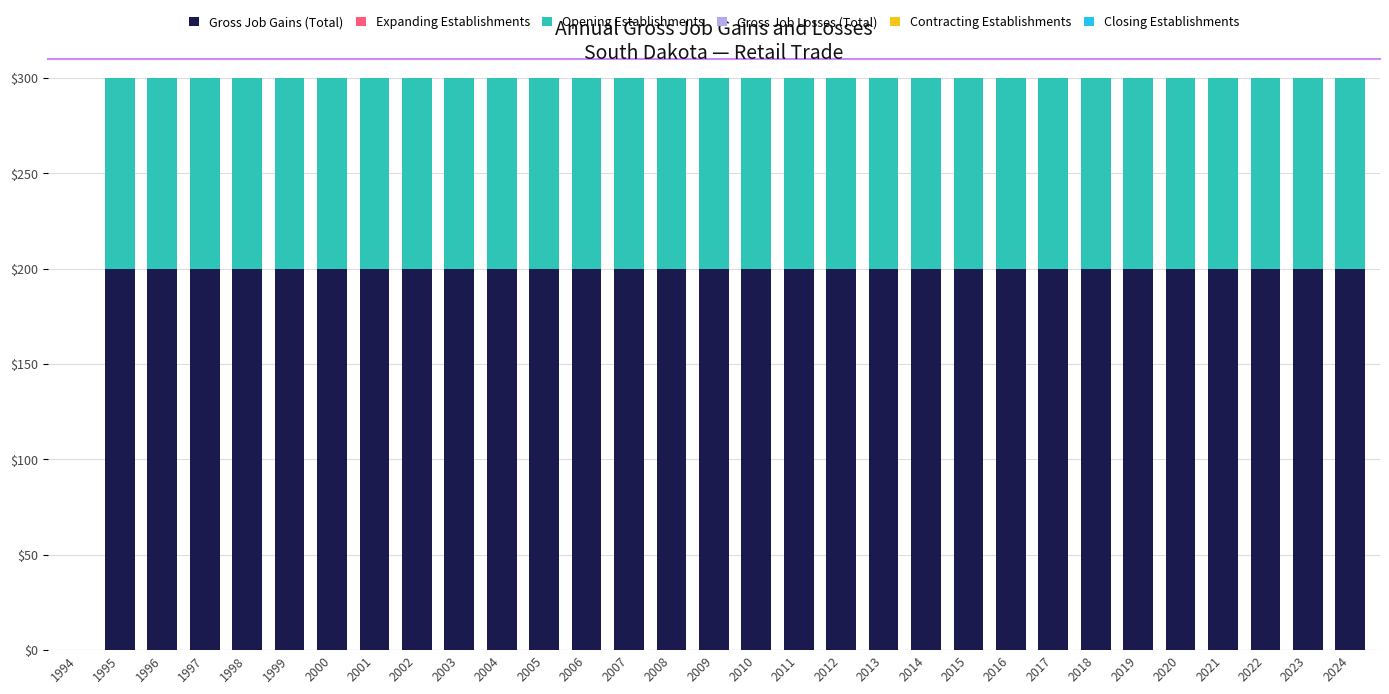

What is the value of the Opening Establishments bar at the 12th from the left?

200